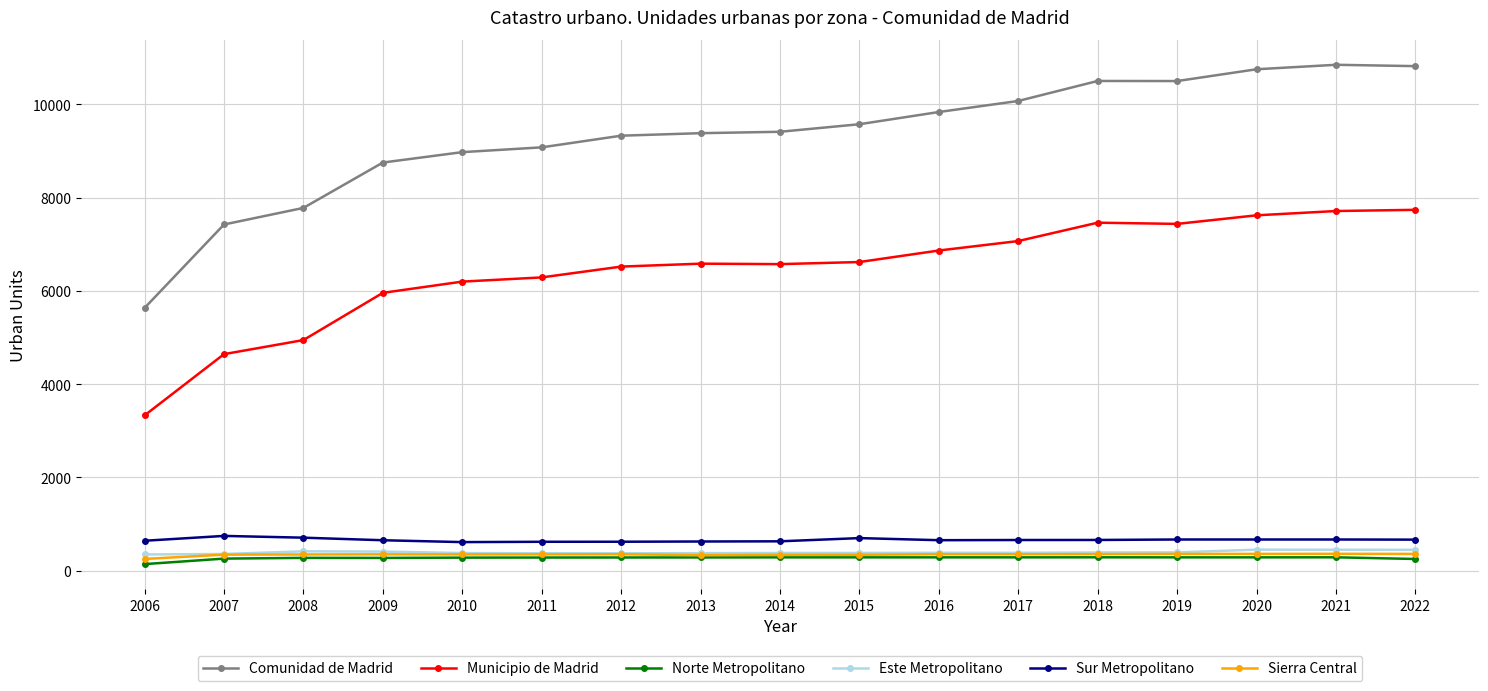

True or false: Municipio de Madrid and Norte Metropolitano intersect in this chart.

False